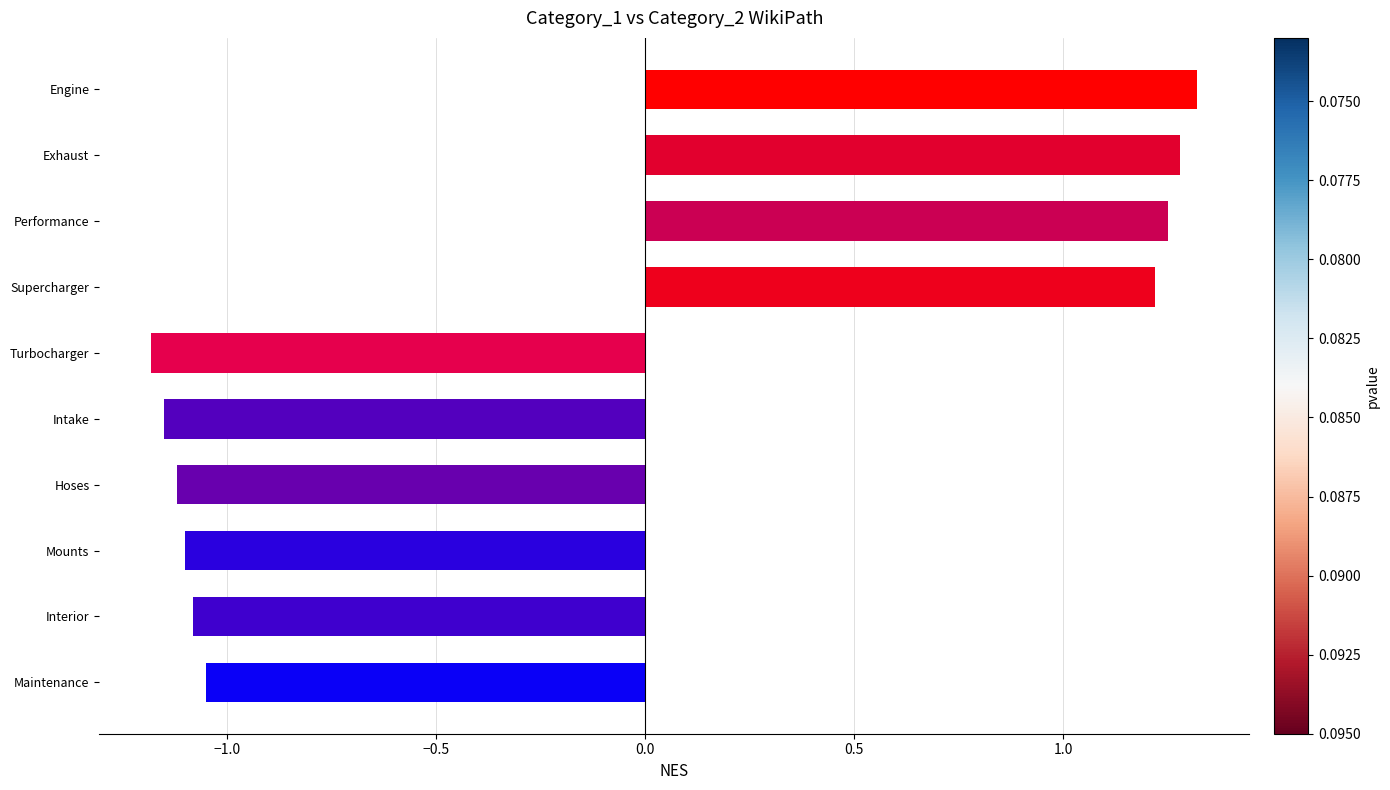

What is the minimum value shown in the chart?

-1.2